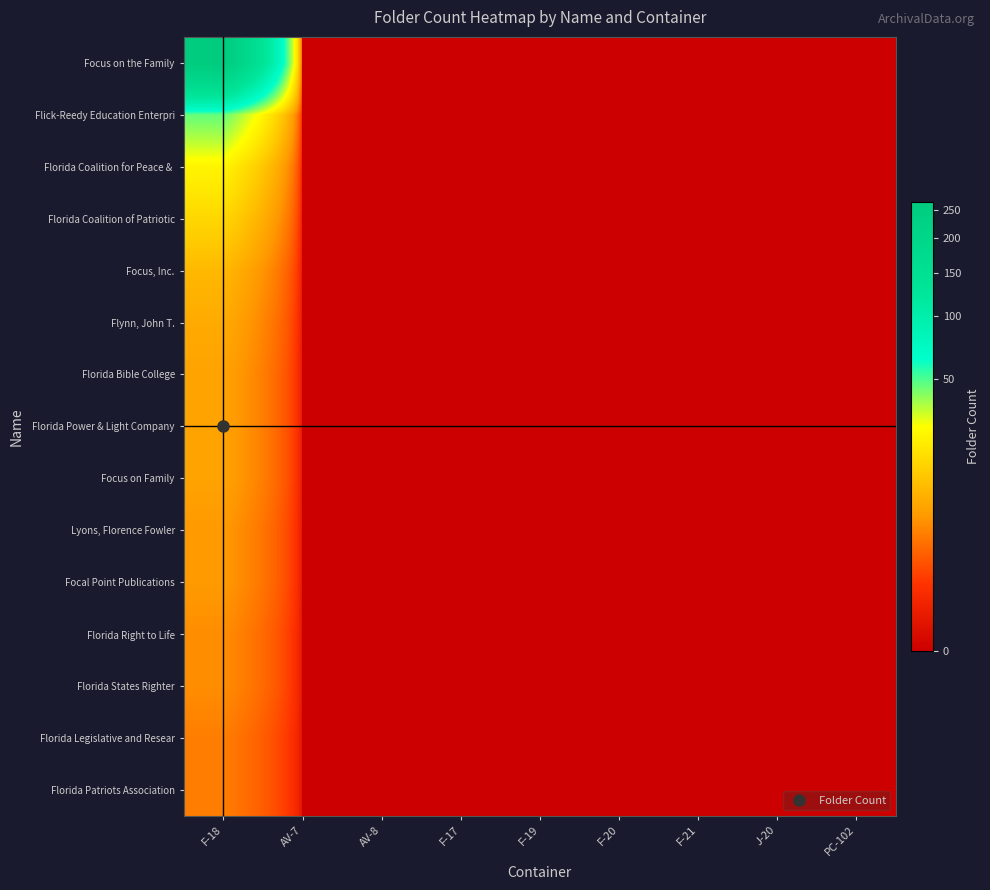

Which label corresponds to the largest value in the chart?

F-18